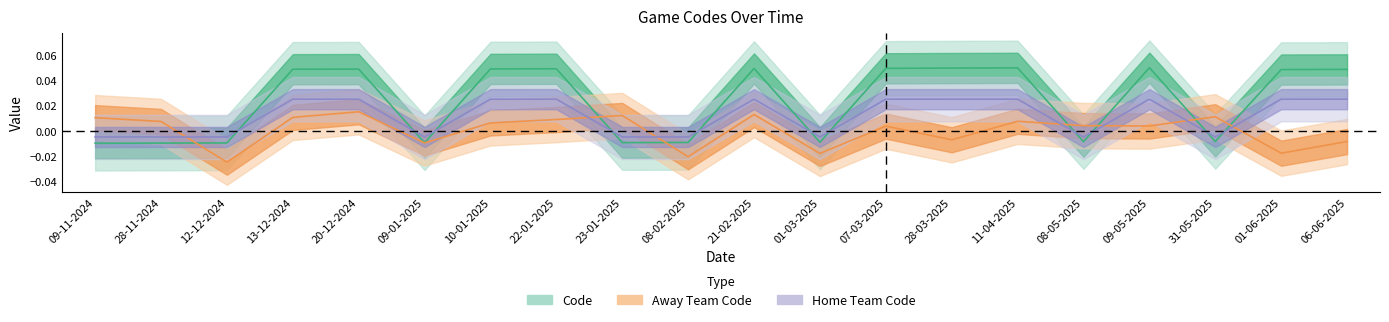

True or false: Code and Away Team Code cross at least once.

True